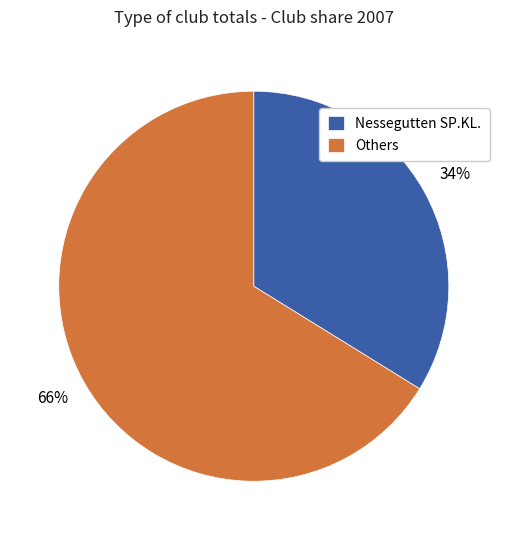

To the nearest percent, what is the difference between the largest and smallest slice percentages?

32%